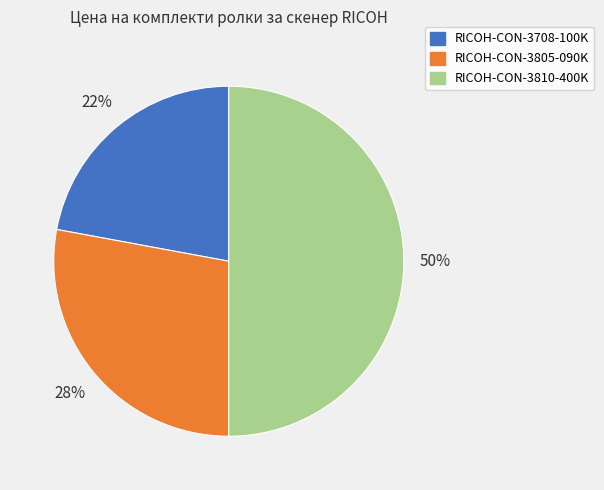

Does RICOH-CON-3805-090K account for over 50% of the chart?

No